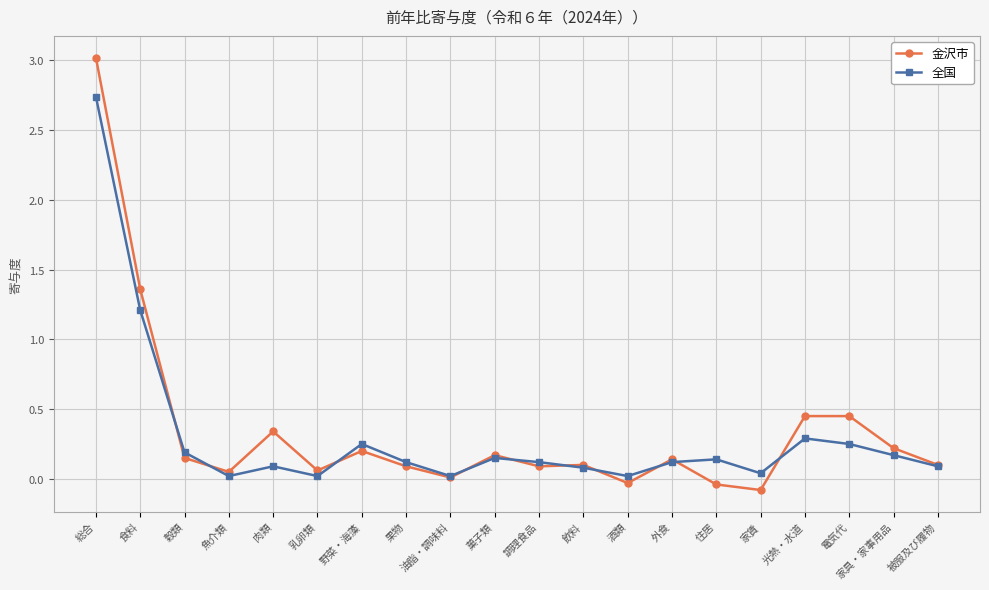

The 全国 series shows 0.0 at 住居. True or false?

False